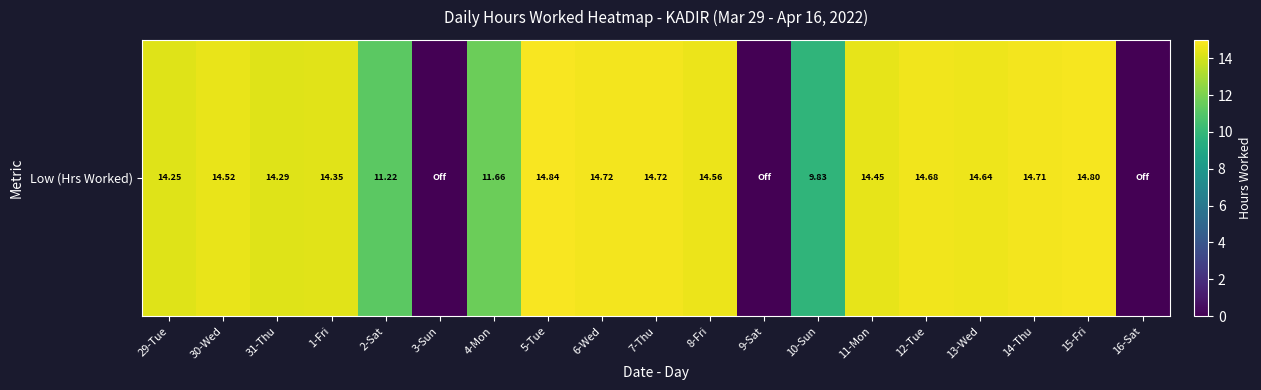

The value at 2-Sat is 5.6. True or false?

False